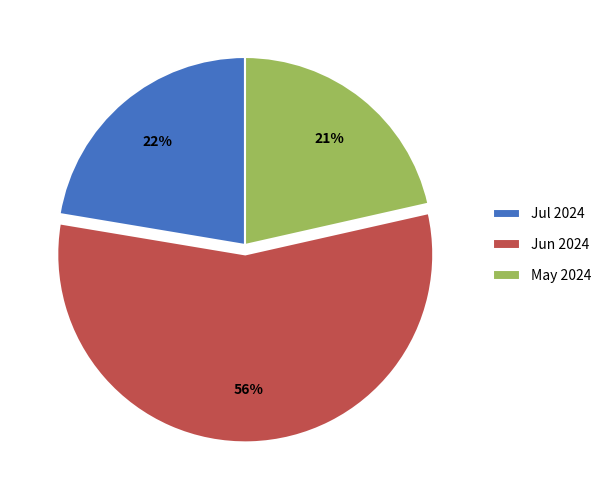

Between Jul 2024 and May 2024, which is larger?

Jul 2024